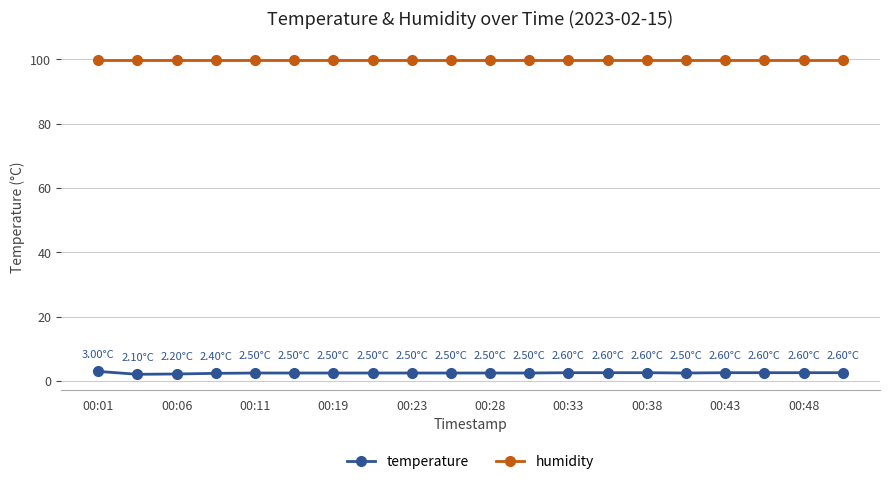

Which series has the largest total across all categories?

humidity